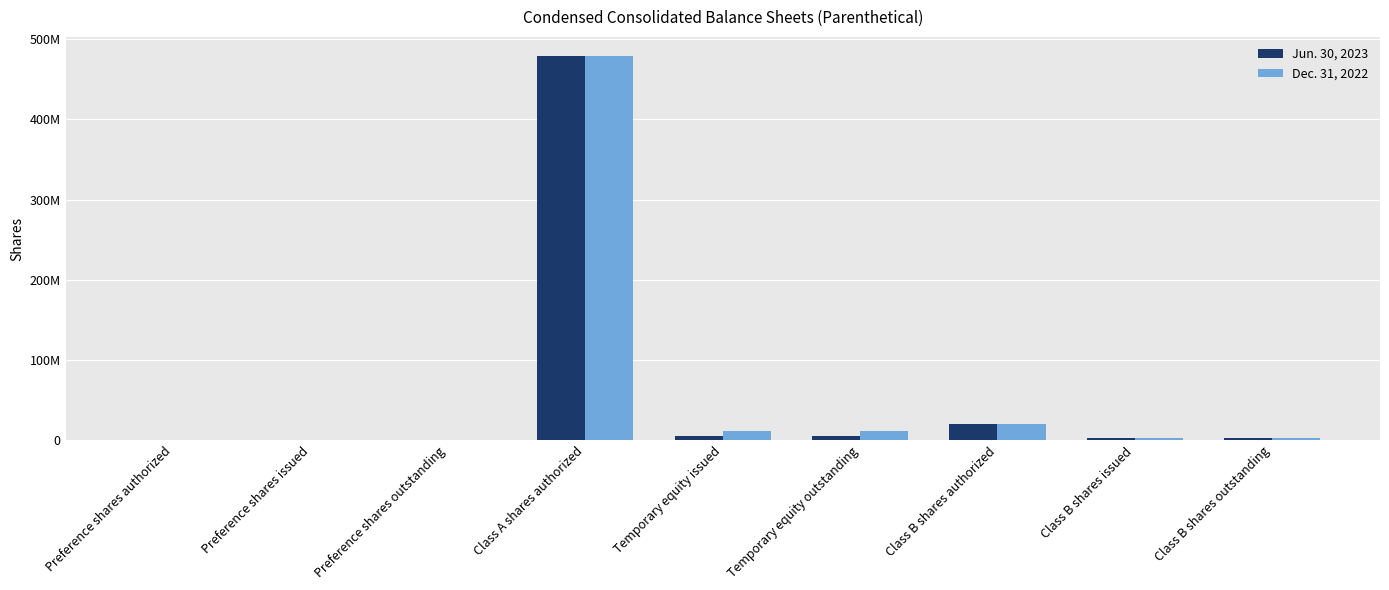

Are the bars horizontal?

No